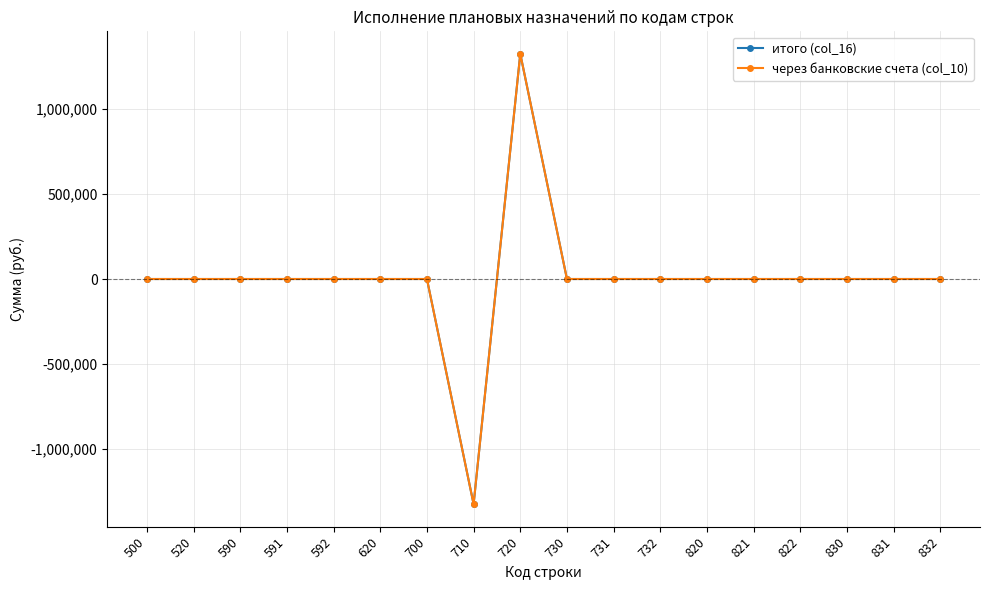

Between 720 and 832, which series saw the biggest shift?

итого (col_16)